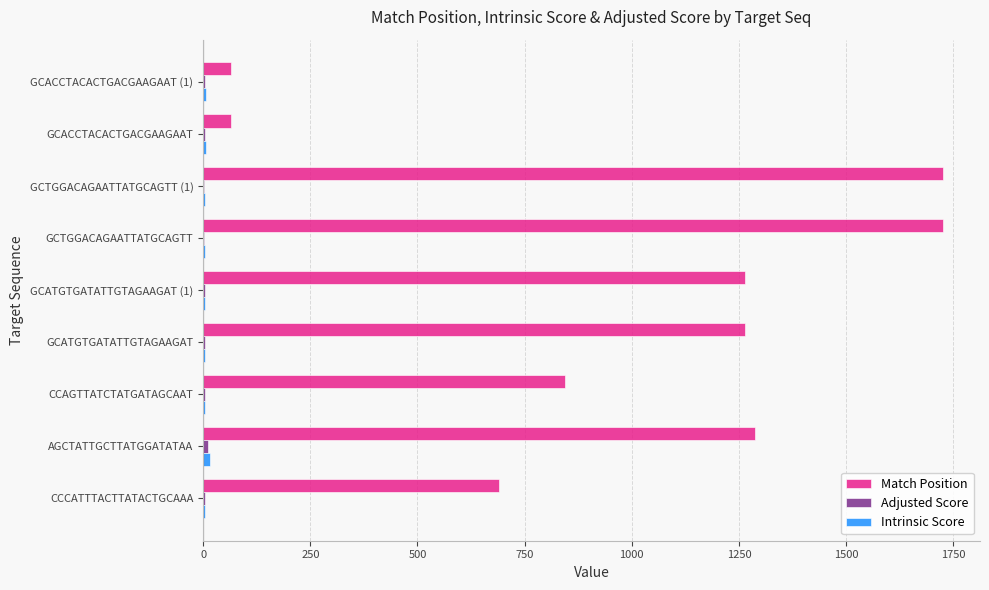

How many categories are shown in the chart?

9